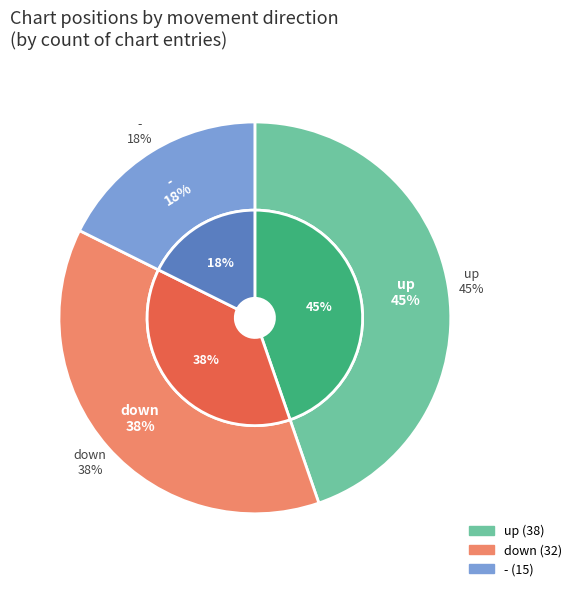

How many slices are in this pie chart?

3